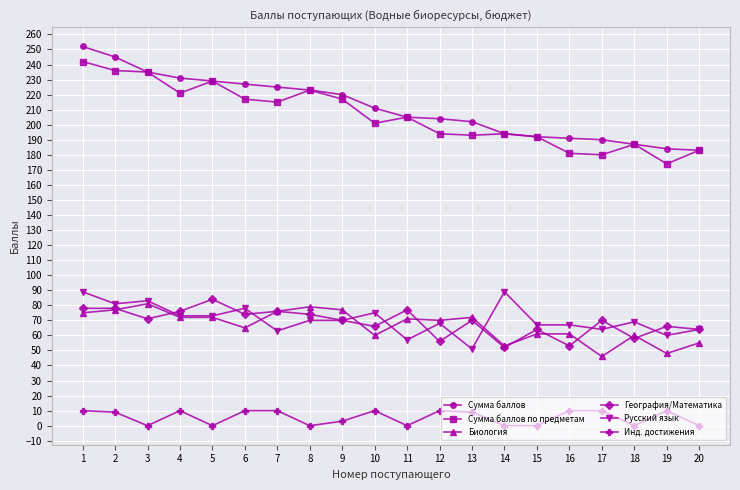

True or false: Русский язык and Сумма баллов intersect in this chart.

False